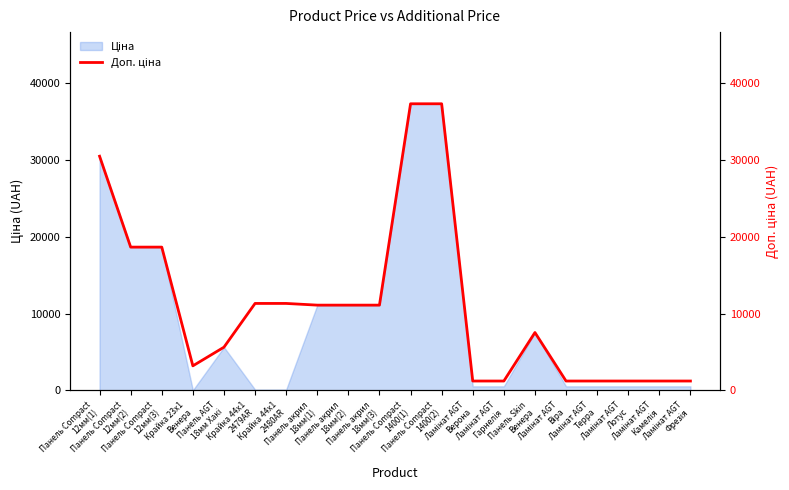

Reading left to right, what are all the values shown in this chart?

30512.3	18671.5	18671.5	3205.0	5636.0	11334.0	11334.0	11113.6	11113.6	11113.6	37343.0	37343.0	1227.2	1227.2	7545.9	1227.2	1227.2	1227.2	1227.2	1227.2